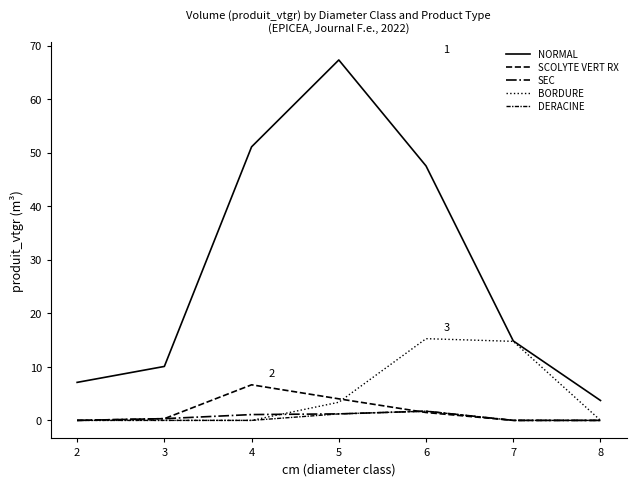

Rank the series at 6 from highest to lowest value.

NORMAL, BORDURE, SEC, DERACINE, SCOLYTE VERT RX